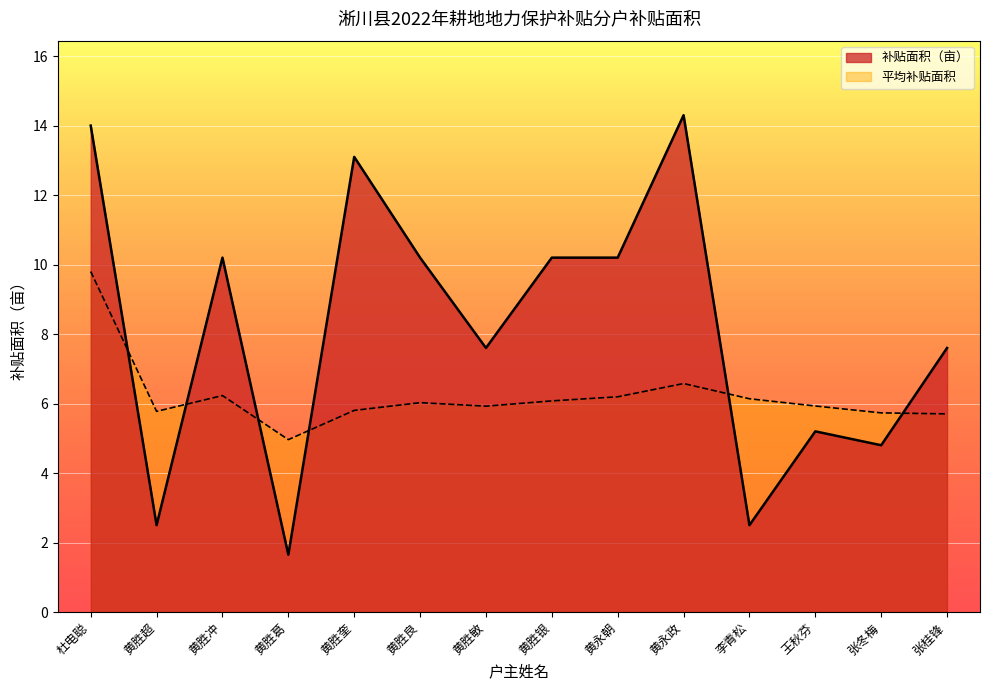

What position from the right is 黄胜敏?

8